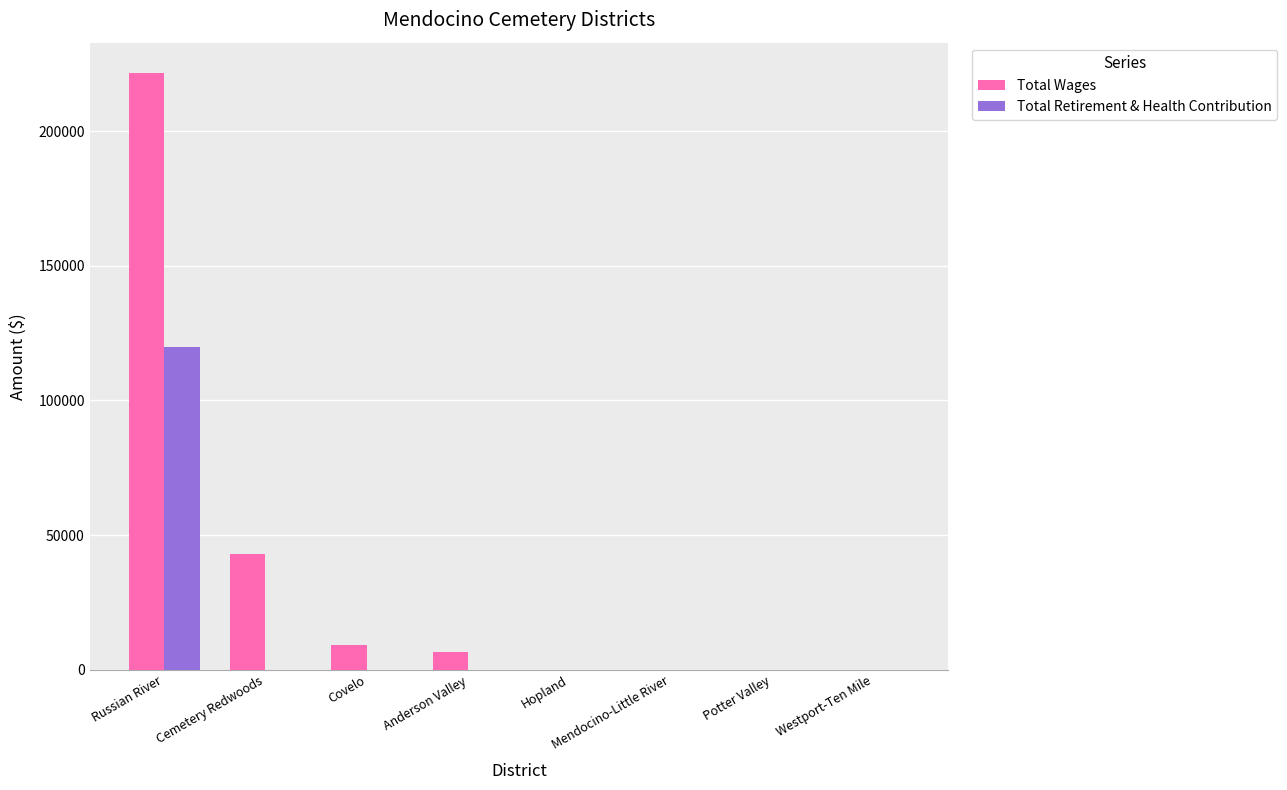

What is the maximum value for Total Retirement & Health Contribution?

119870